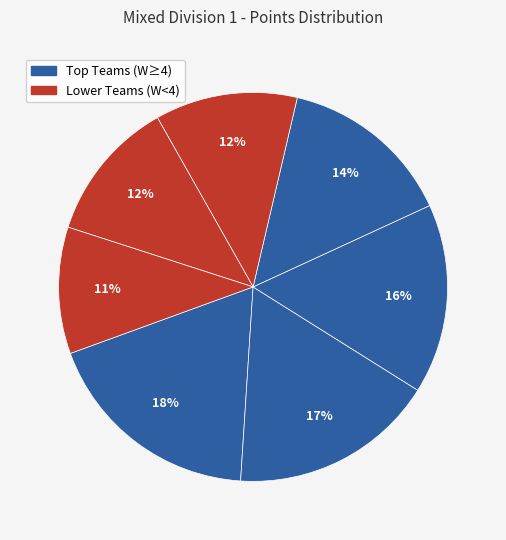

How many slices are in this pie chart?

7